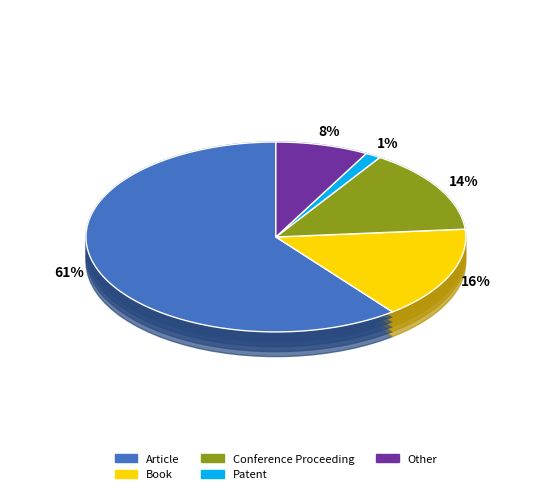

The Conference Proceeding slice represents 27% of the pie. True or false?

False